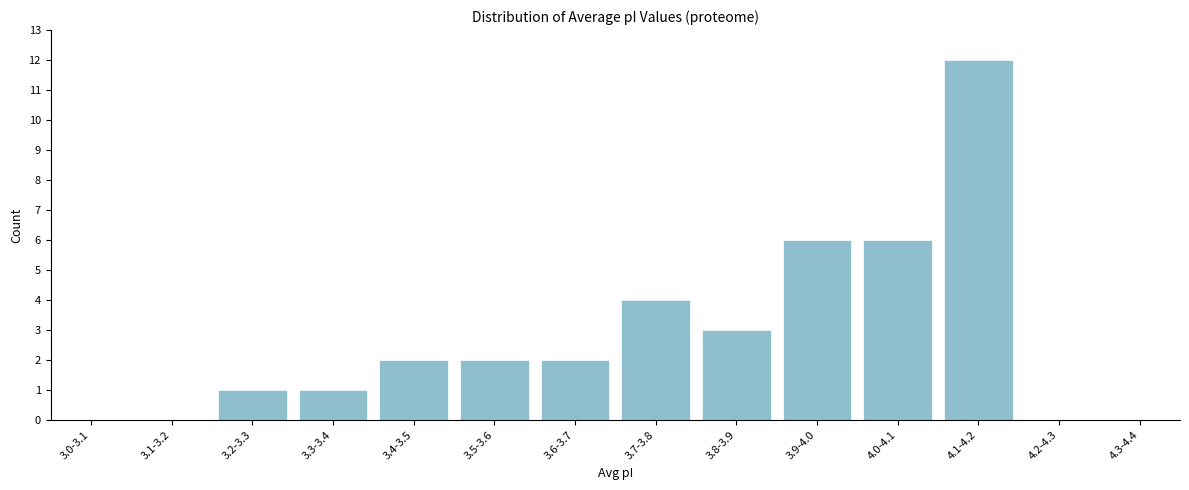

Reading right to left, what are all the values shown in this chart?

4.3-4.4=0	4.2-4.3=0	4.1-4.2=12	4.0-4.1=6	3.9-4.0=6	3.8-3.9=3	3.7-3.8=4	3.6-3.7=2	3.5-3.6=2	3.4-3.5=2	3.3-3.4=1	3.2-3.3=1	3.1-3.2=0	3.0-3.1=0